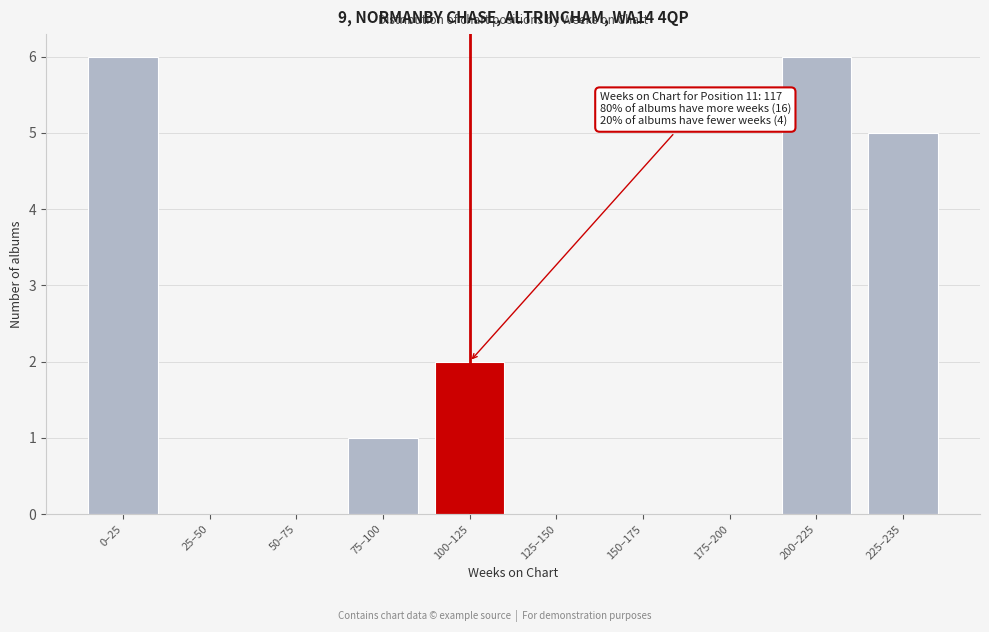

Reading left to right, transcribe all the data shown in this chart.

0–25=6	25–50=0	50–75=0	75–100=1	100–125=2	125–150=0	150–175=0	175–200=0	200–225=6	225–235=5